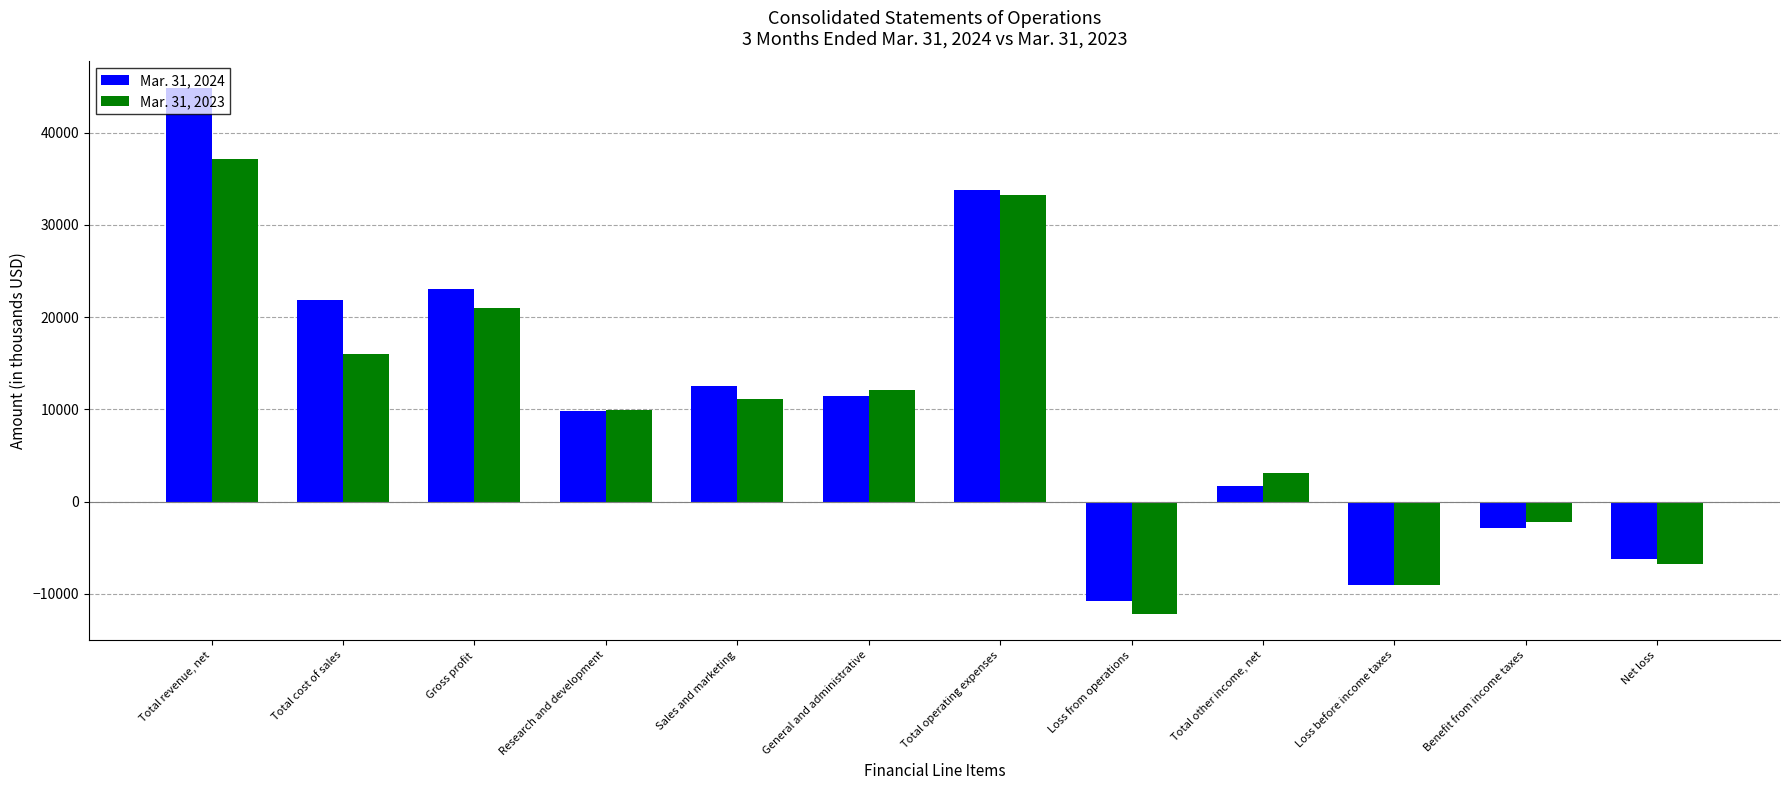

What are all the series names shown in the legend?

Mar. 31, 2024, Mar. 31, 2023